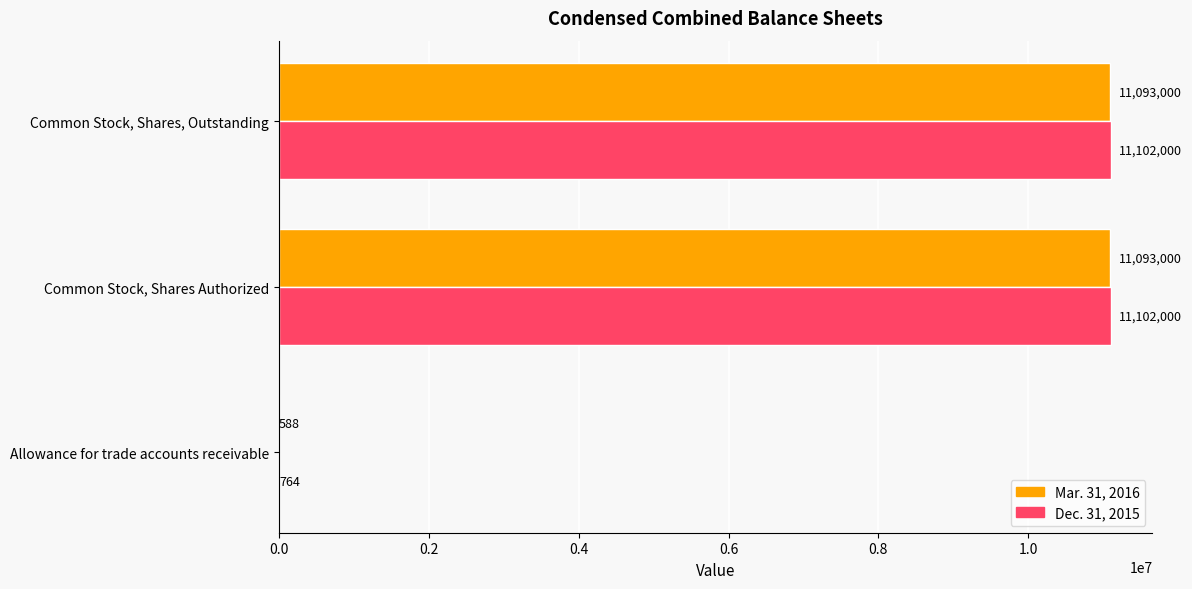

What are all the series names shown in the legend?

Mar. 31, 2016, Dec. 31, 2015